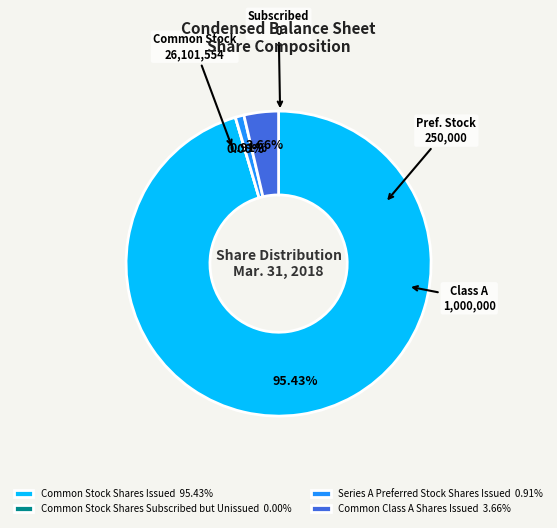

To the nearest percent, what is the difference between the Common Stock Shares Issued and Series A Preferred Stock Shares Issued slice percentages?

95%